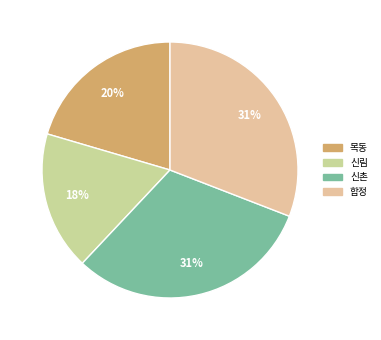

What percentage is the 목동 slice, to the nearest percent?

20%